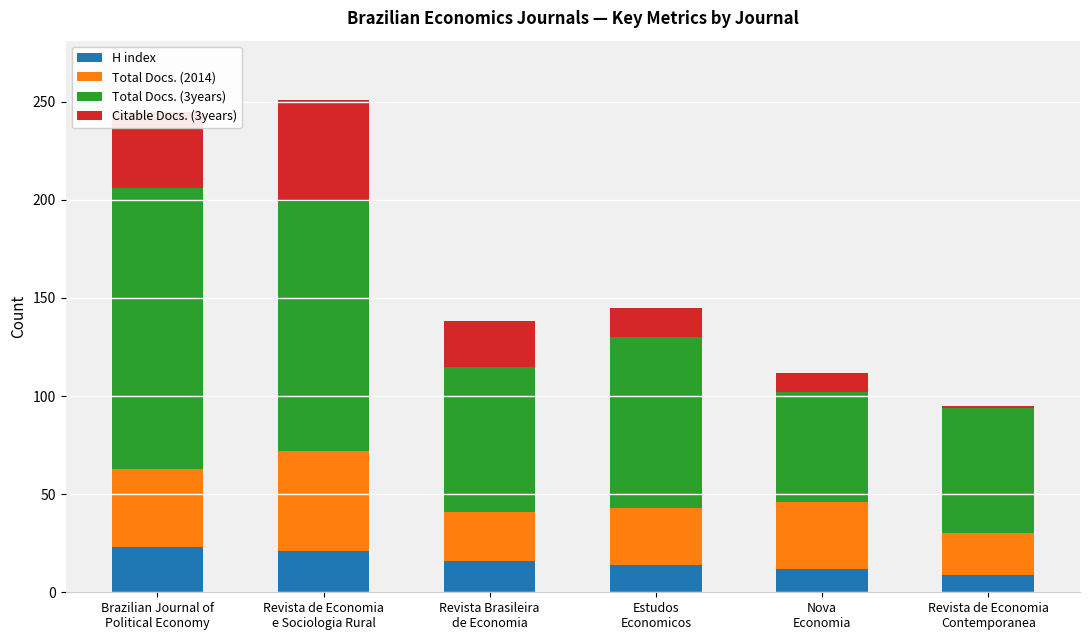

What is the difference between the second highest and minimum values in the H index series?

12